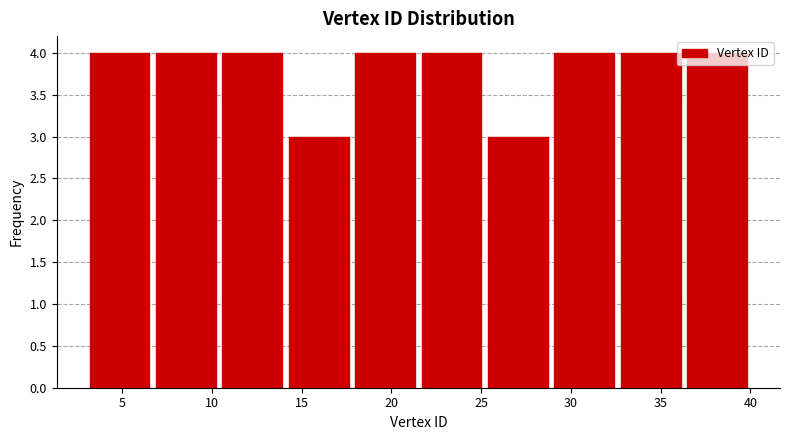

Reading left to right, transcribe this chart: for each bar, give the range it covers on the x-axis and its height. Neither the bar edges nor the heights are printed on the chart, so give them approximately, as read against the axes.

3.0 to 6.7: 4
6.7 to 10.4: 4
10.4 to 14.1: 4
14.1 to 17.8: 3
17.8 to 21.5: 4
21.5 to 25.2: 4
25.2 to 28.9: 3
28.9 to 32.6: 4
32.6 to 36.3: 4
36.3 to 40.0: 4